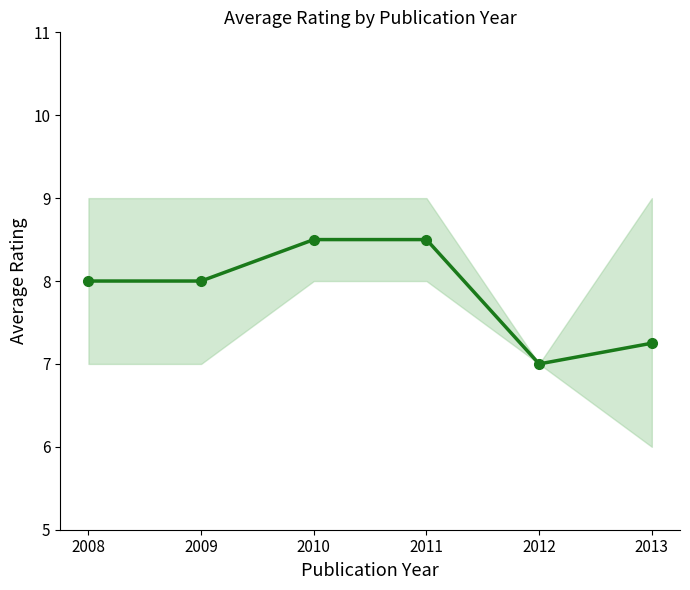

Which label corresponds to the largest value in the chart?

2010